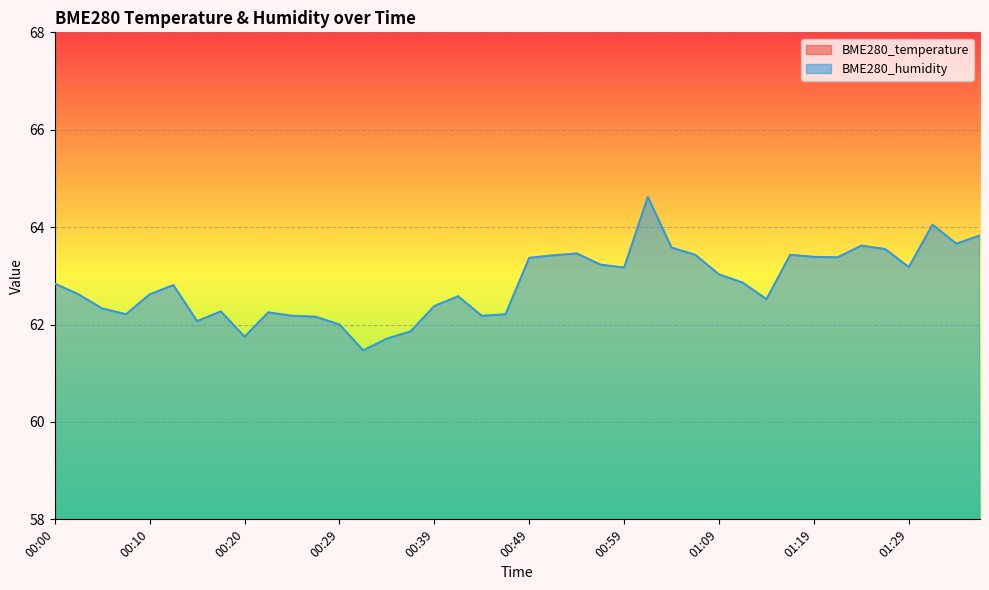

True or false: BME280_temperature and BME280_humidity intersect in this chart.

False